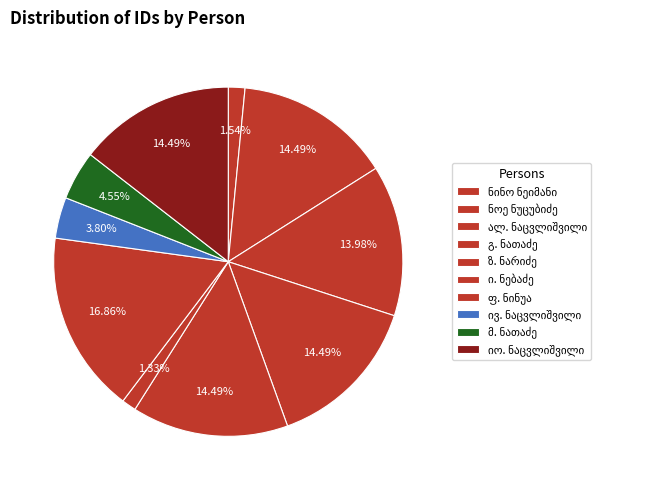

Count the number of slices in the pie.

10